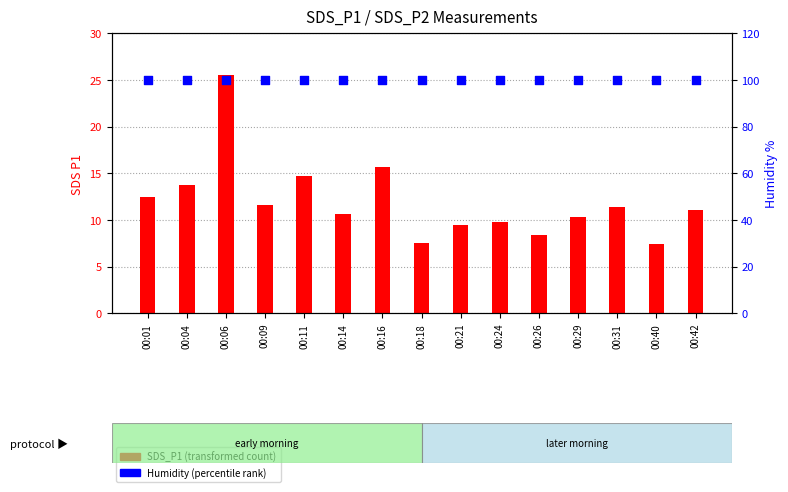

Which series has the widest spread of Y values?

SDS_P1 (transformed count)